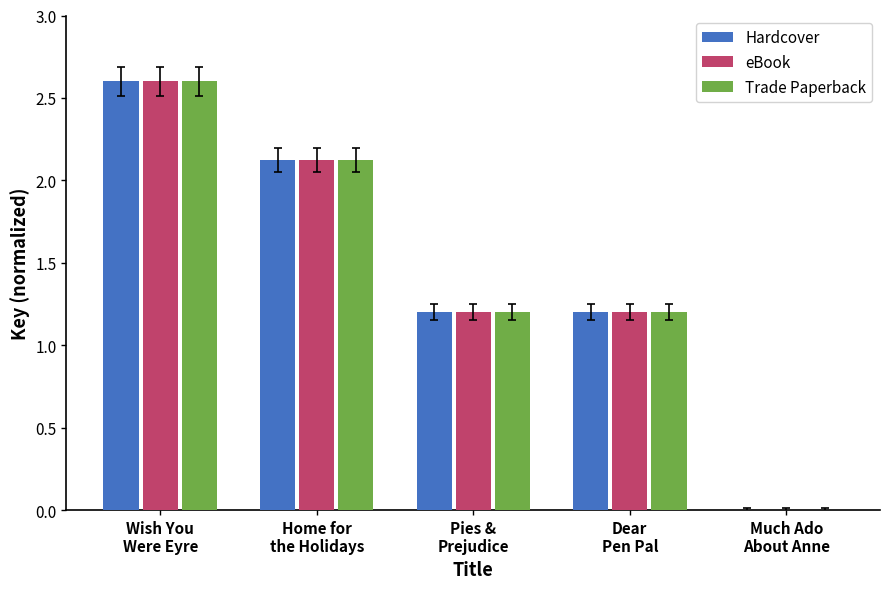

What is the maximum value for Hardcover?

2.6